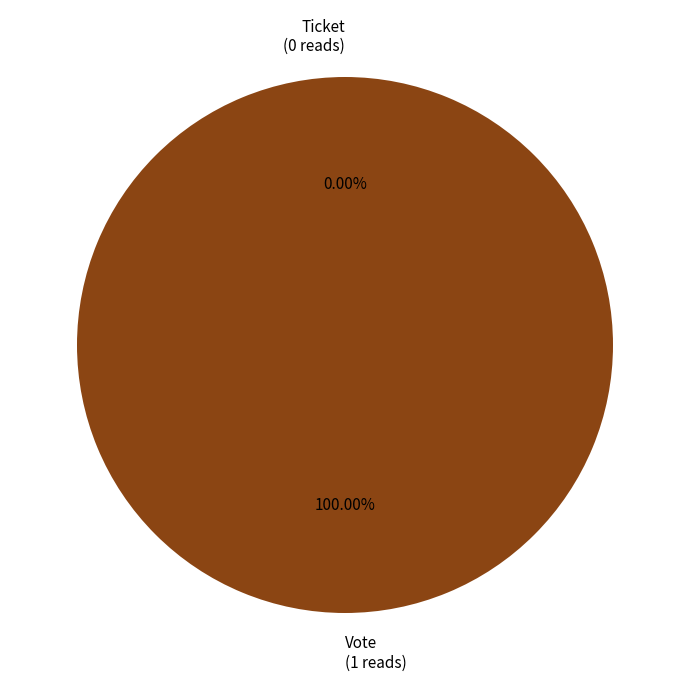

What is the change in value from Vote to Ticket?

-1